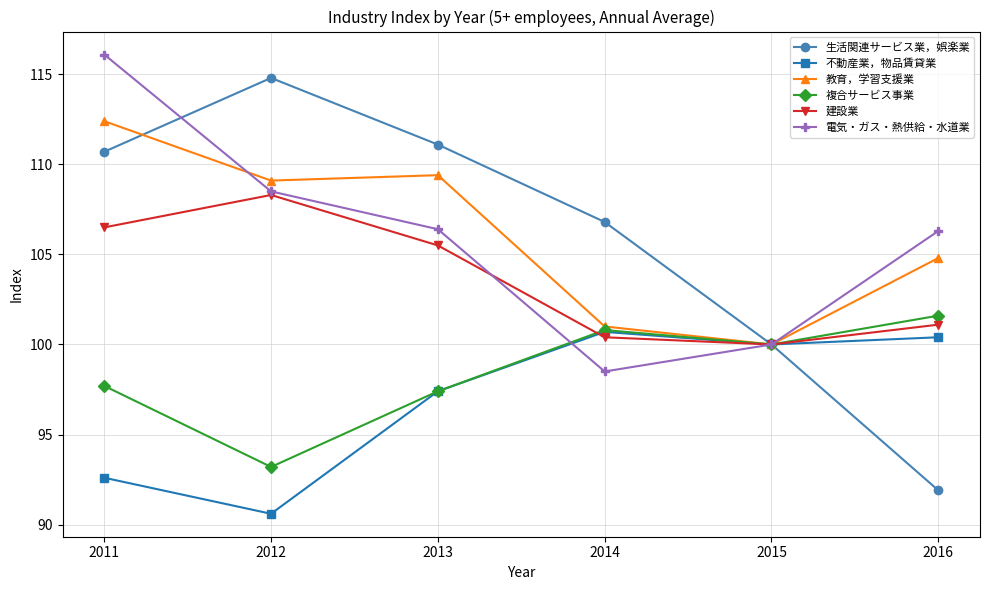

Which label corresponds to the largest value in the chart?

2011